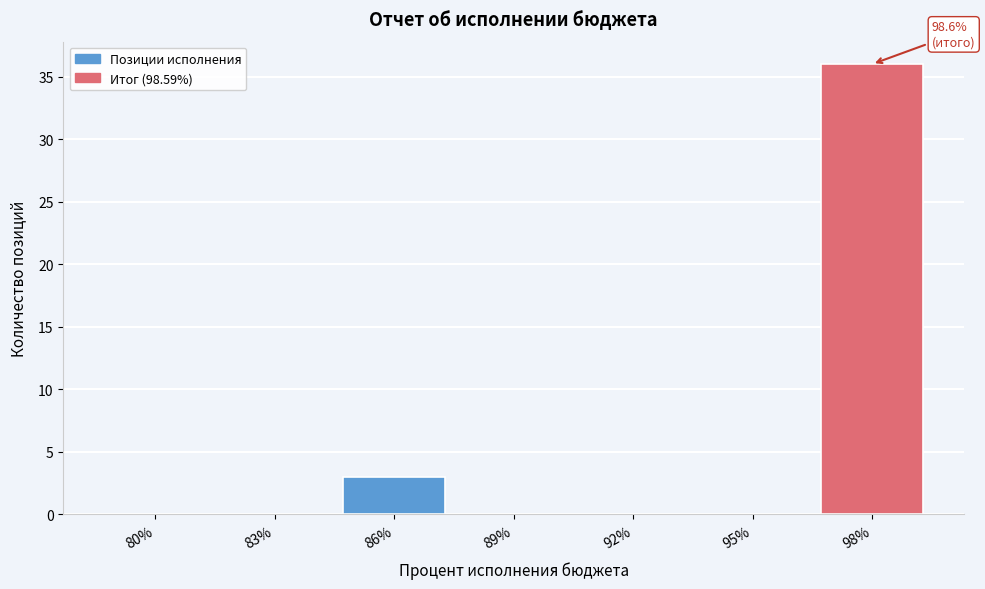

Reading left to right, extract all data points from this chart.

80%=0	83%=0	86%=3	89%=0	92%=0	95%=0	98%=36